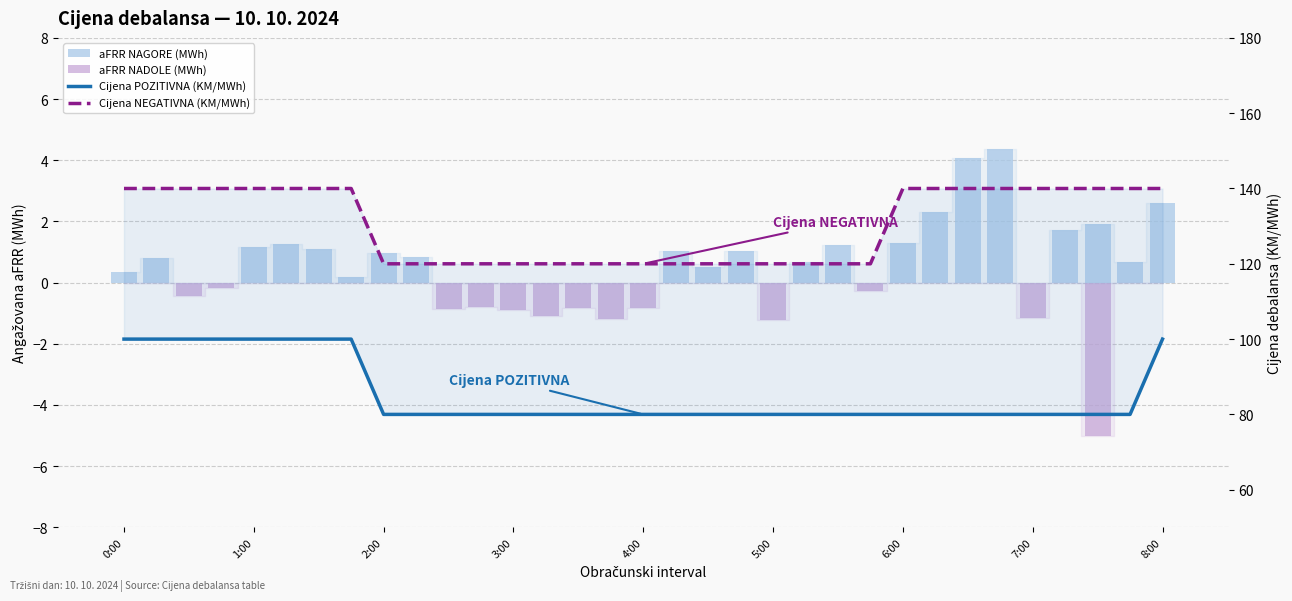

What is the difference between the maximum and minimum values in the aFRR NADOLE (MWh) series?

5.0